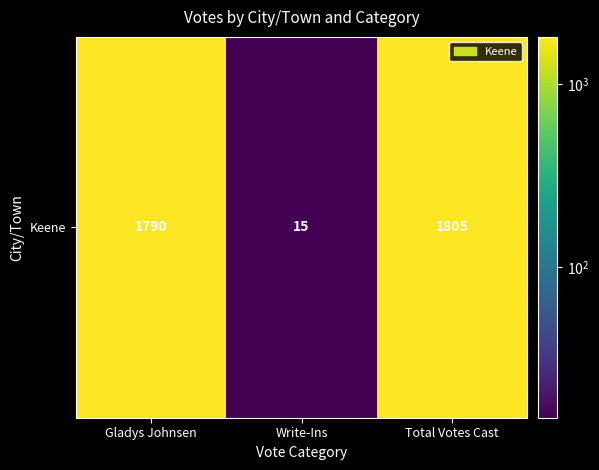

List the labels in order of value, smallest first.

Write-Ins, Gladys Johnsen, Total Votes Cast